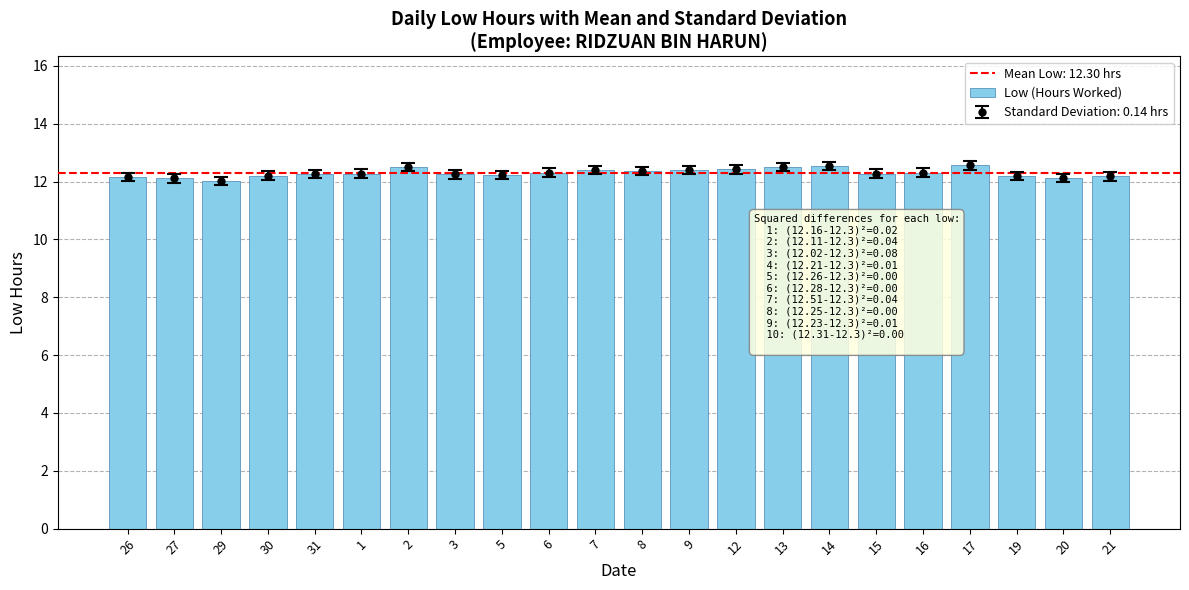

Does the chart contain any negative values?

No